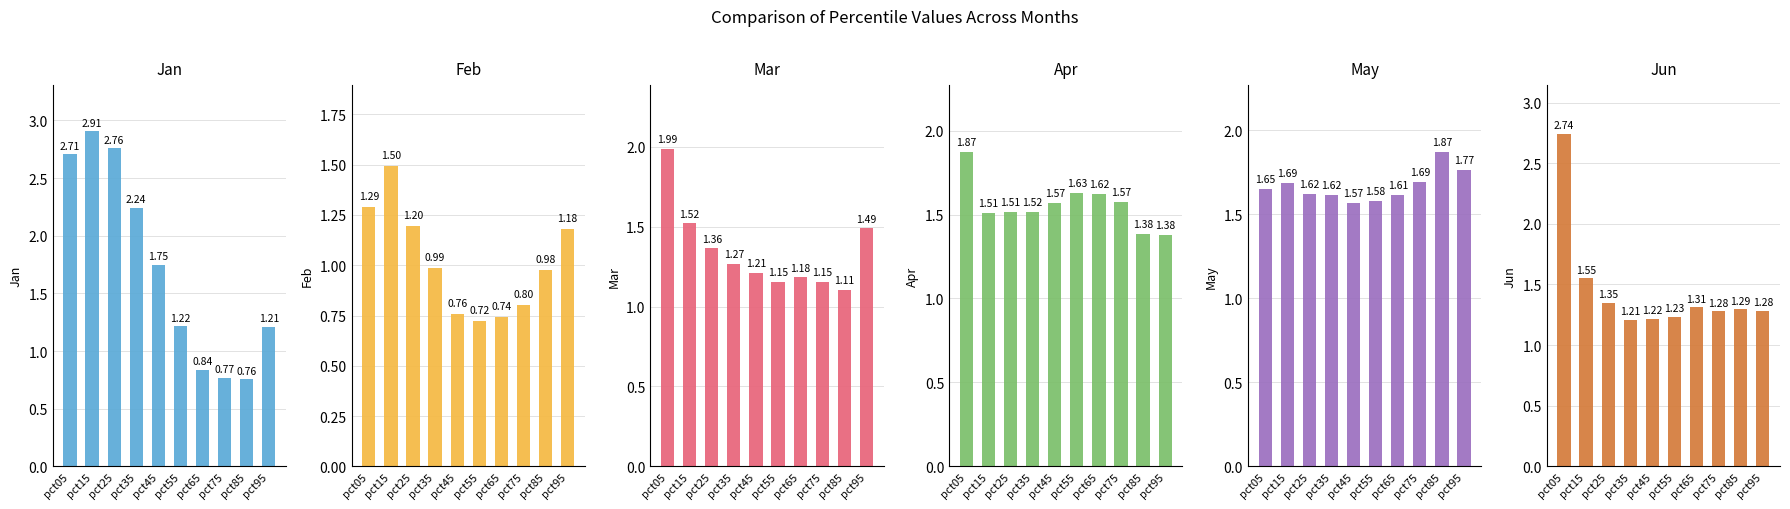

What is the value of the Jan bar at the 2nd from the left?

2.9